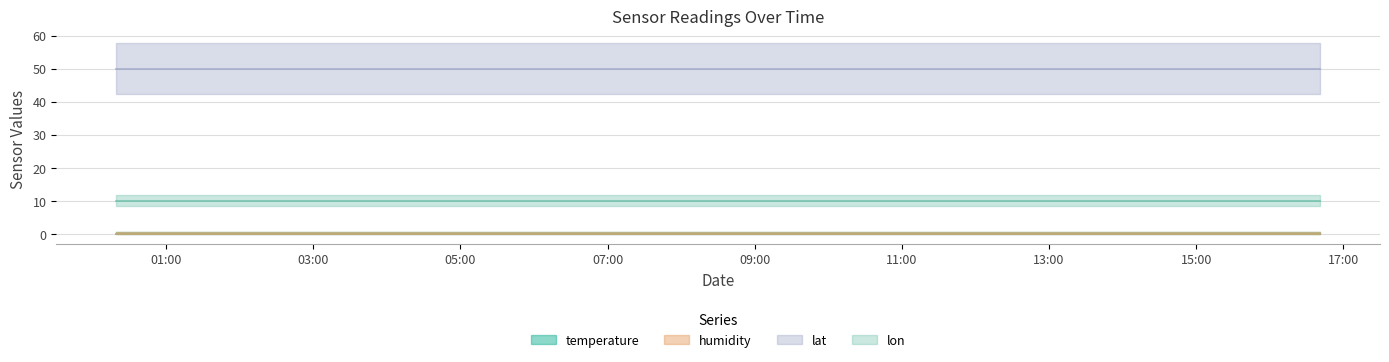

What is the total value across all series at 2023-02-23T16:40:47?

59.7